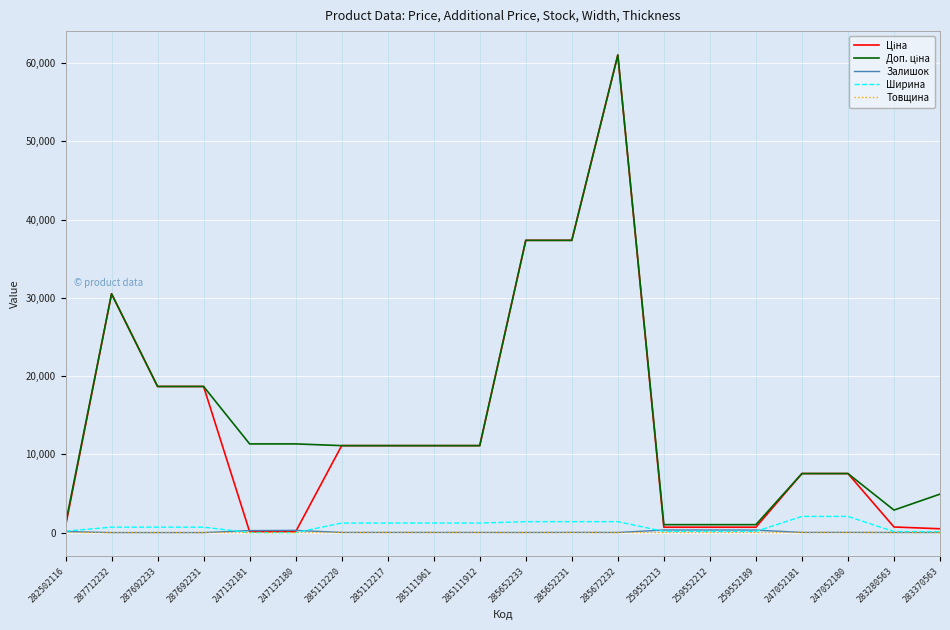

What is the maximum value shown in the chart?

61024.7